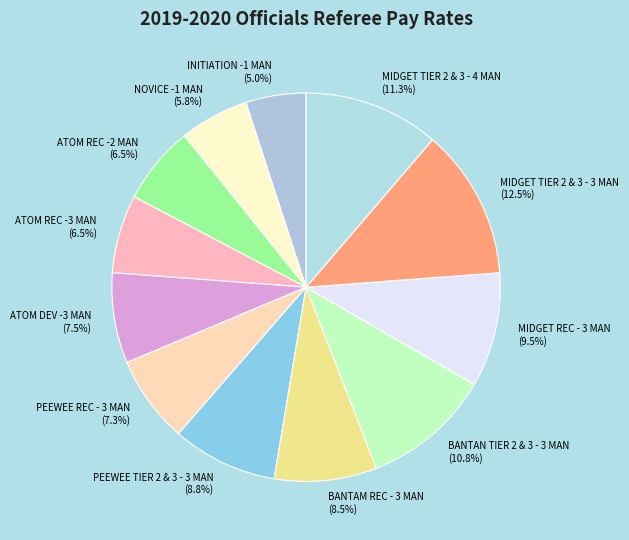

To the nearest percent, what is the difference between the largest and smallest slice percentages?

8%